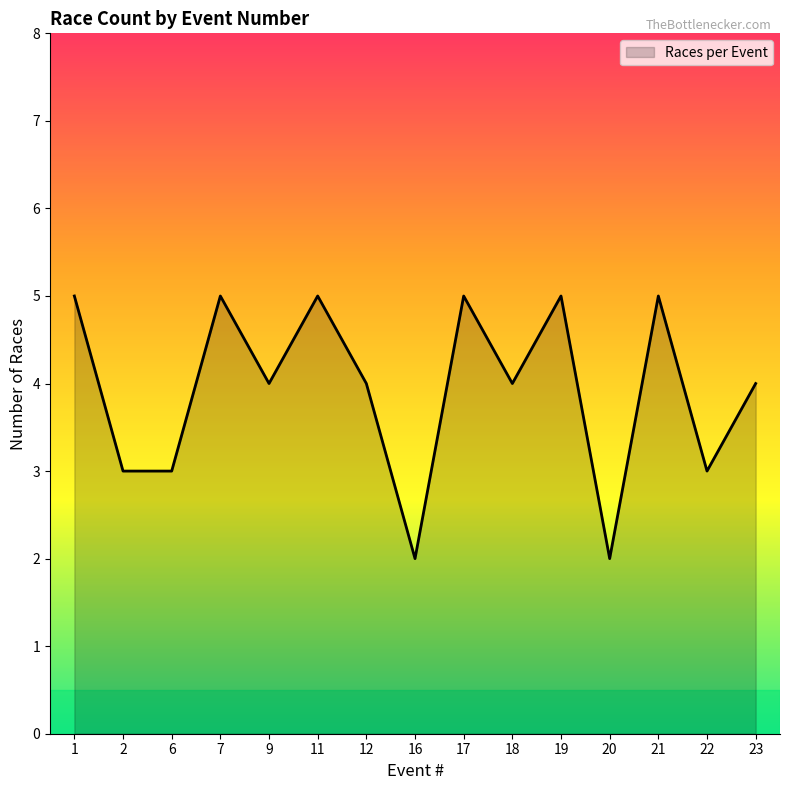

What is the greatest value displayed?

5